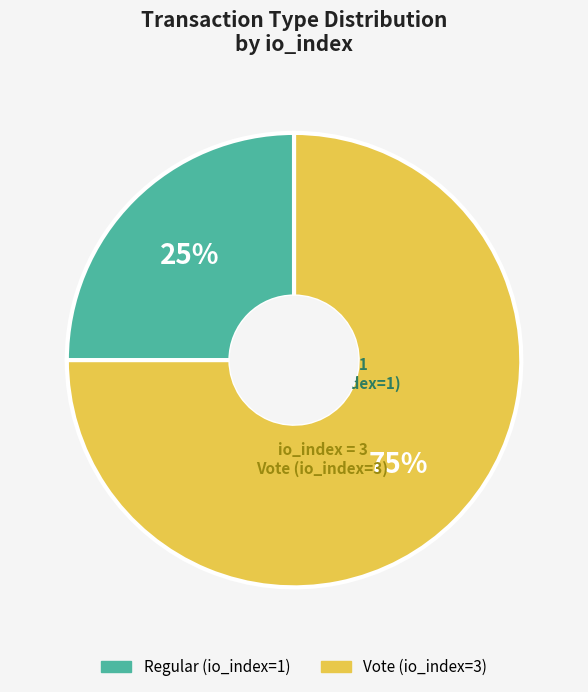

To the nearest percent, what percentage of the pie is Vote (io_index=3)?

75%